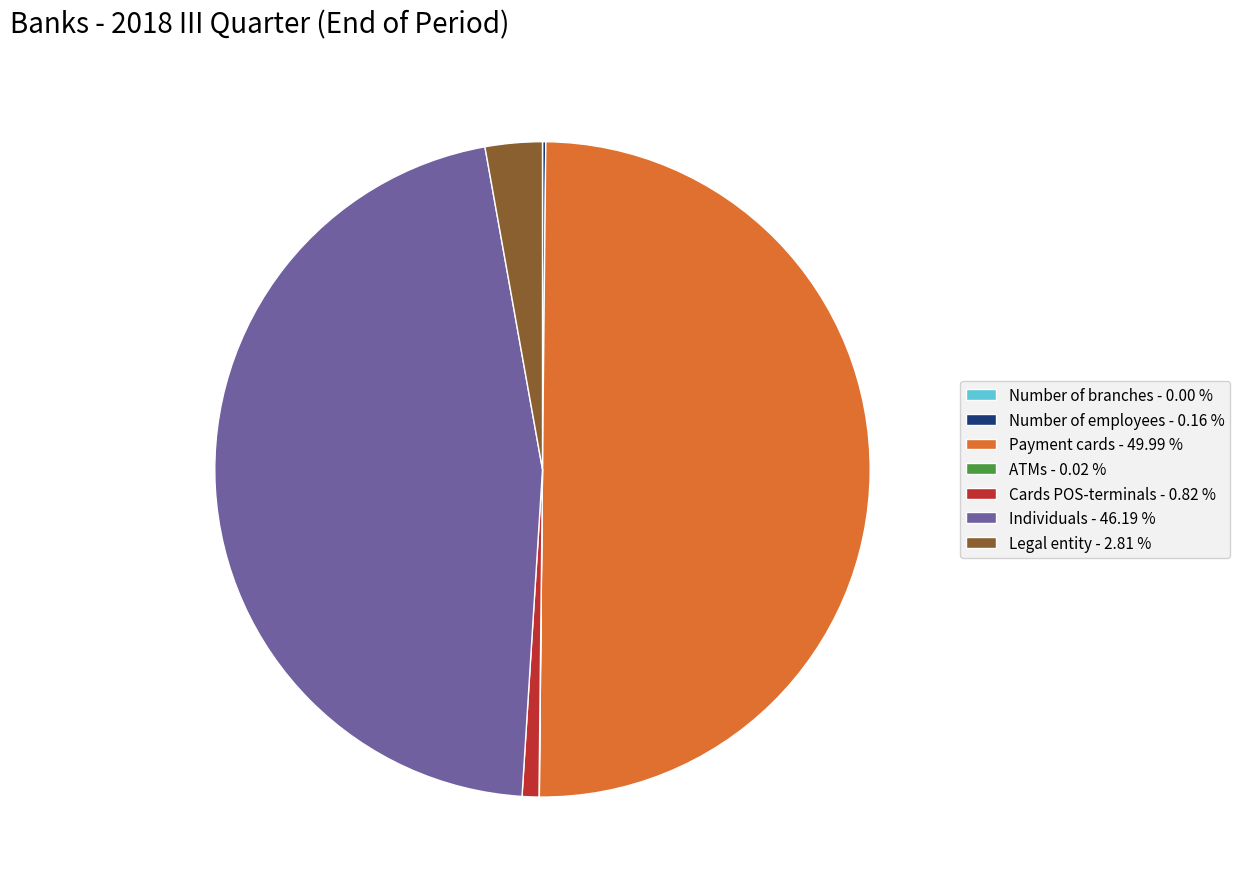

Does Individuals account for over 50% of the chart?

No